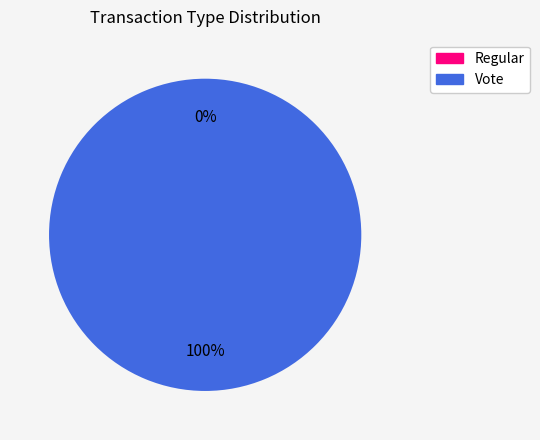

True or false: Regular accounts for 0% of the total.

True